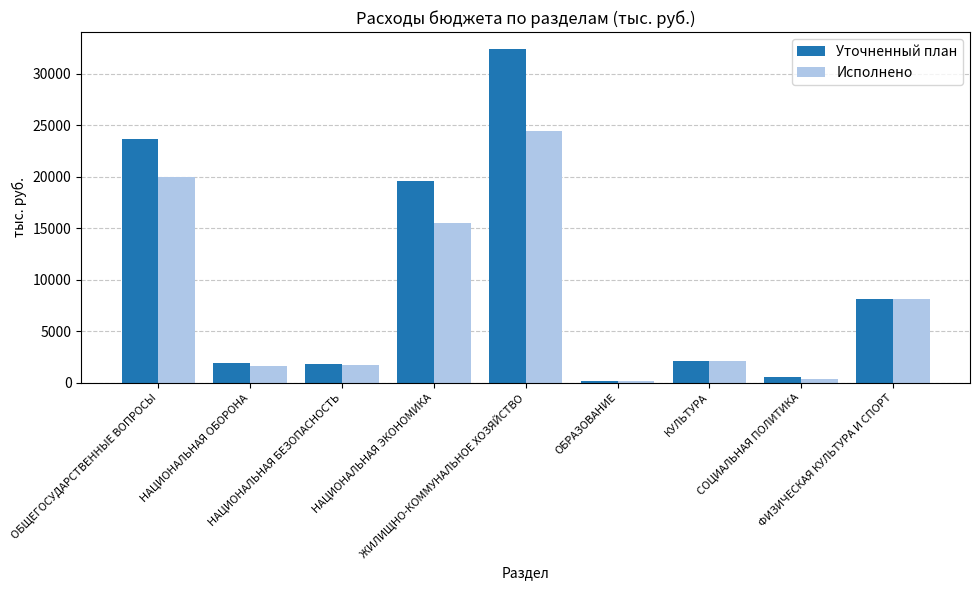

What is the difference between the Исполнено values at ЖИЛИЩНО-КОММУНАЛЬНОЕ ХОЗЯЙСТВО and ОБЩЕГОСУДАРСТВЕННЫЕ ВОПРОСЫ?

4537.7